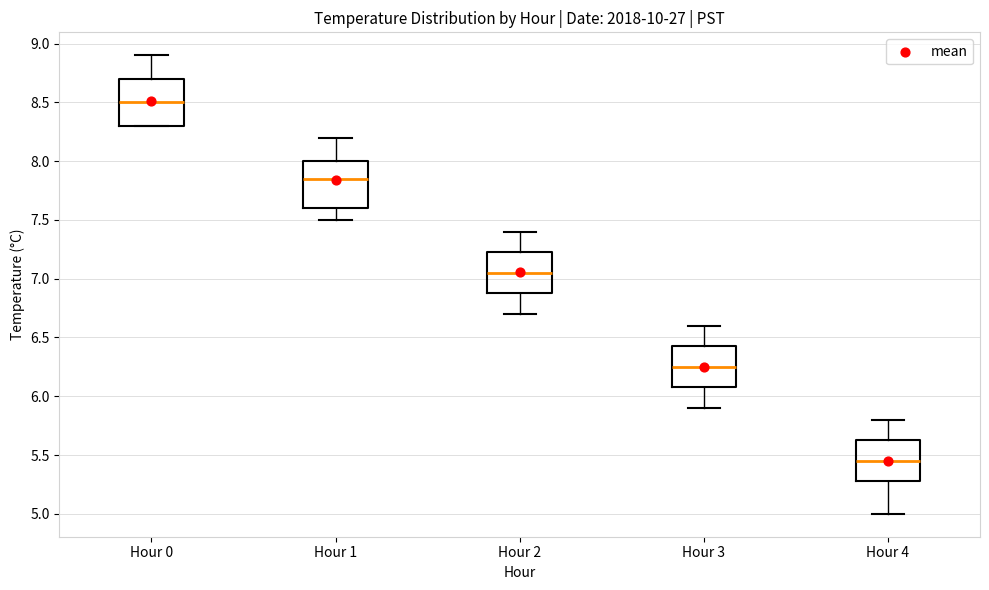

Which box's median line is the lowest?

Hour 4